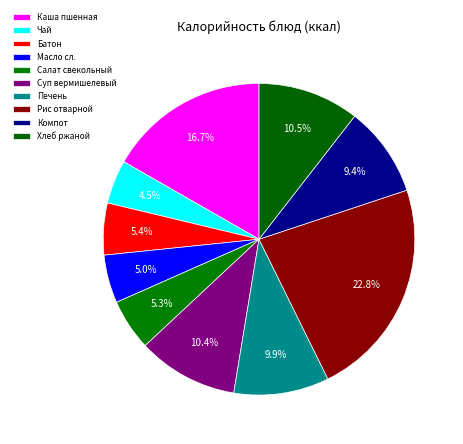

Which category has the smallest portion of the pie?

Чай с сахаром